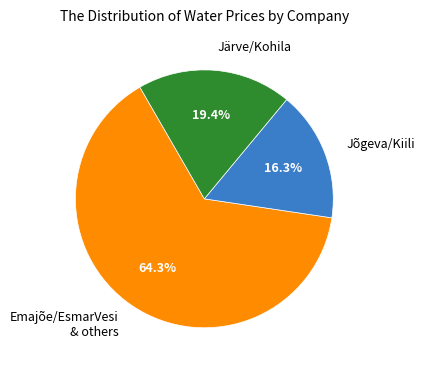

Rank the categories by value from lowest to highest.

Jõgeva/Kiili, Järve/Kohila, Emajõe/EsmarVesi & others